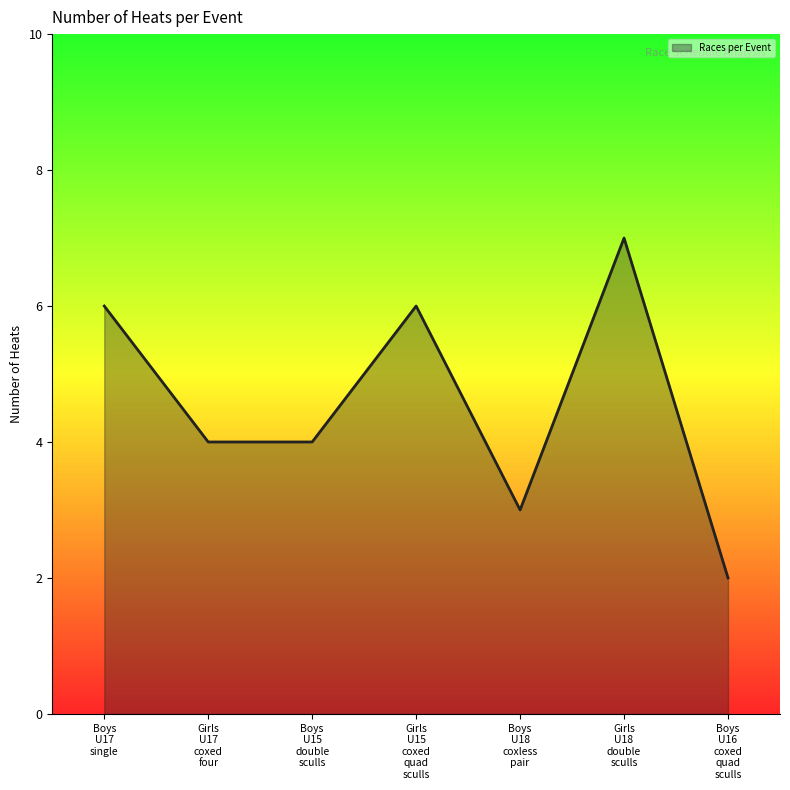

At which category does the chart reach its peak across all series?

Girls
U18
double
sculls